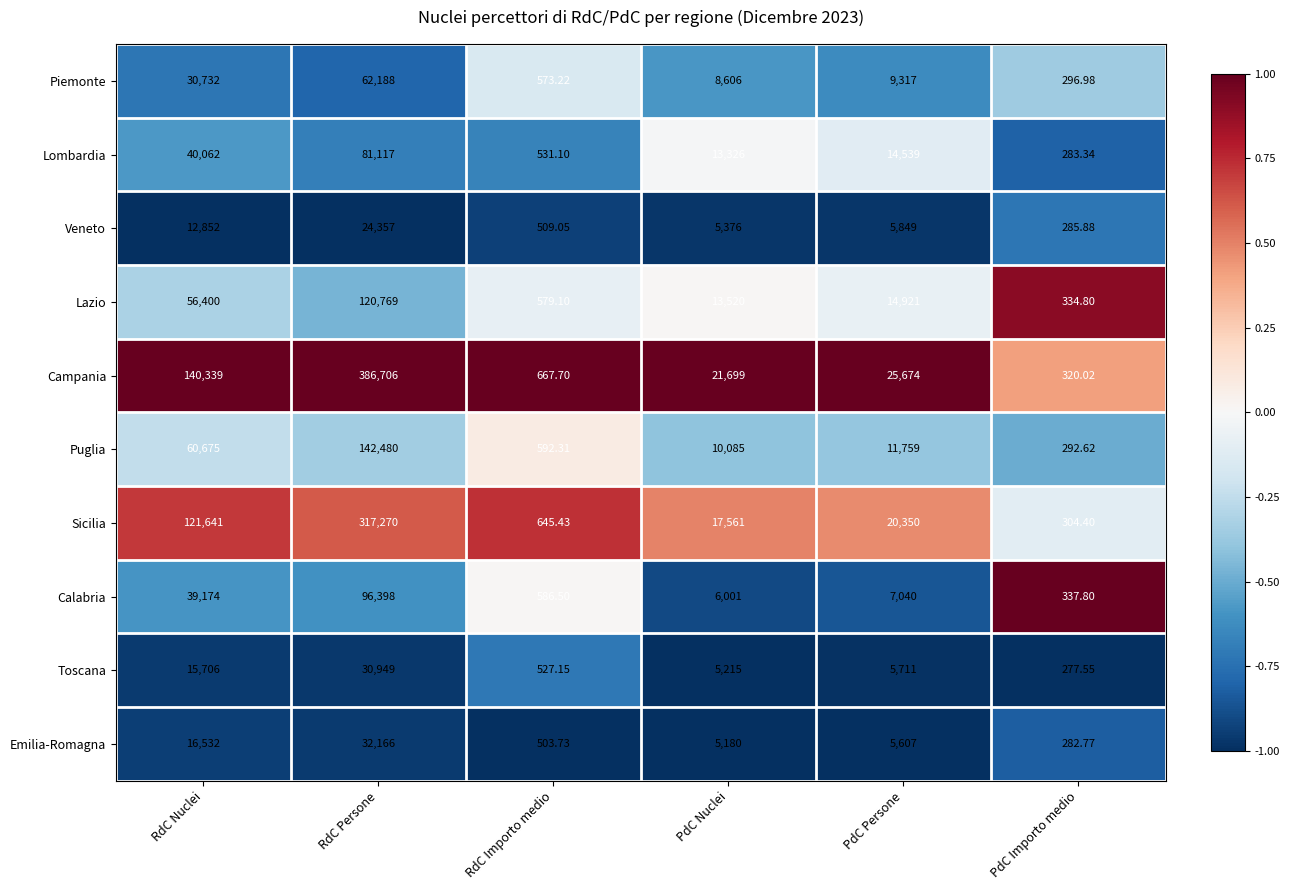

Rank the series at PdC Nuclei from lowest to highest value.

Emilia-Romagna, Toscana, Veneto, Calabria, Piemonte, Puglia, Lombardia, Lazio, Sicilia, Campania